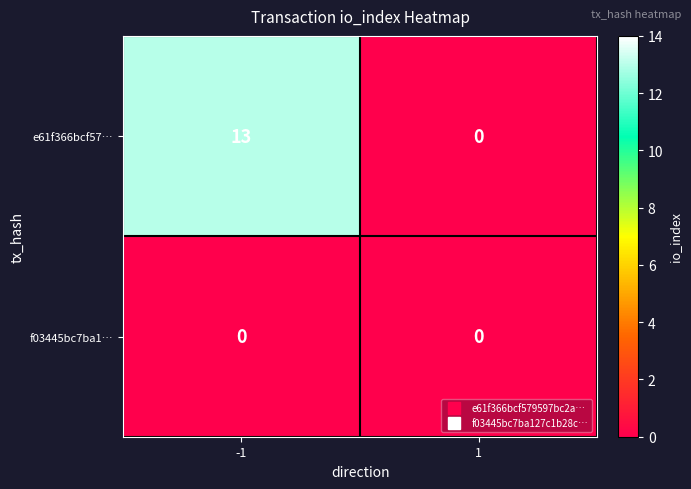

Which series has the largest range (max minus min)?

e61f366bcf57…